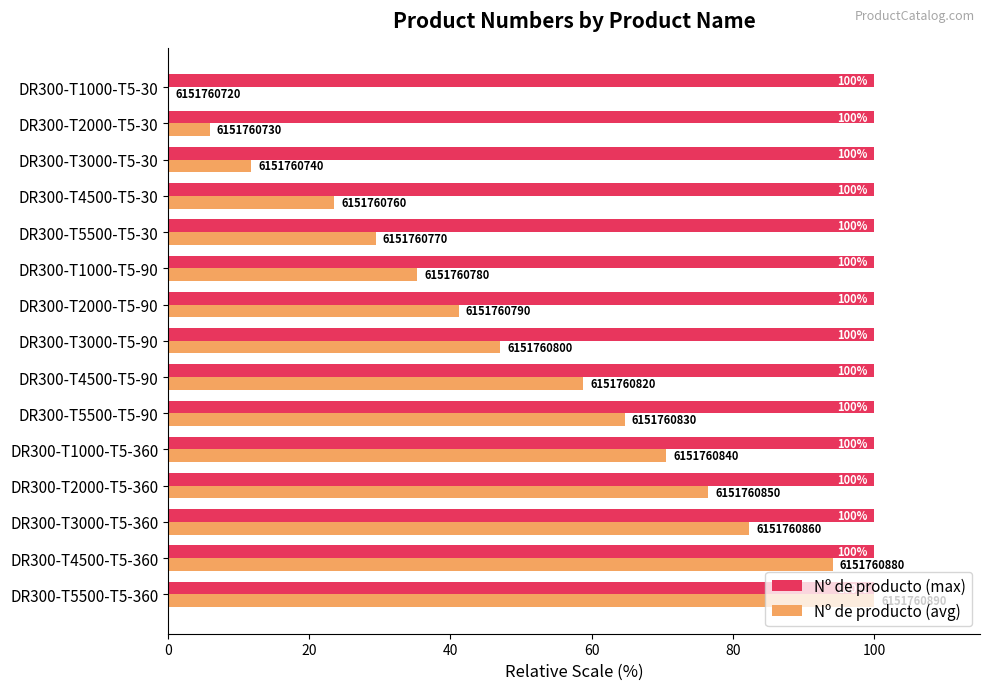

Is the value of Nº de producto (avg) at DR300-T2000-T5-90 greater than the value of Nº de producto (max) at DR300-T2000-T5-360?

No